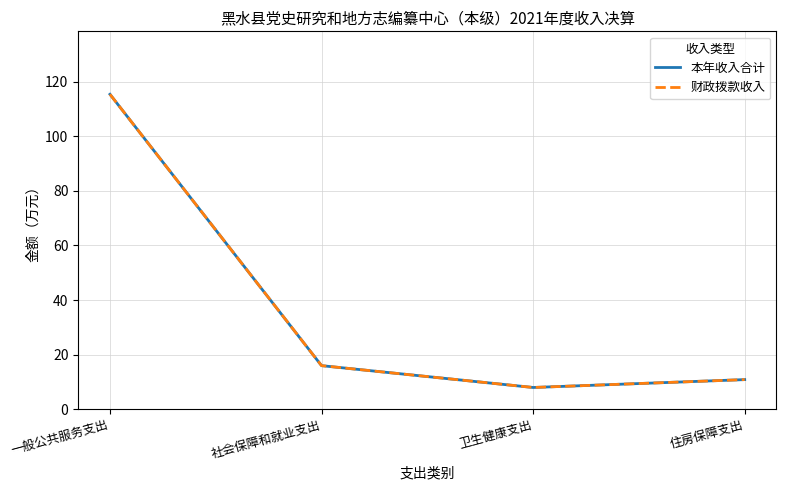

The value of 本年收入合计 at 一般公共服务支出 is 167.1. True or false?

False